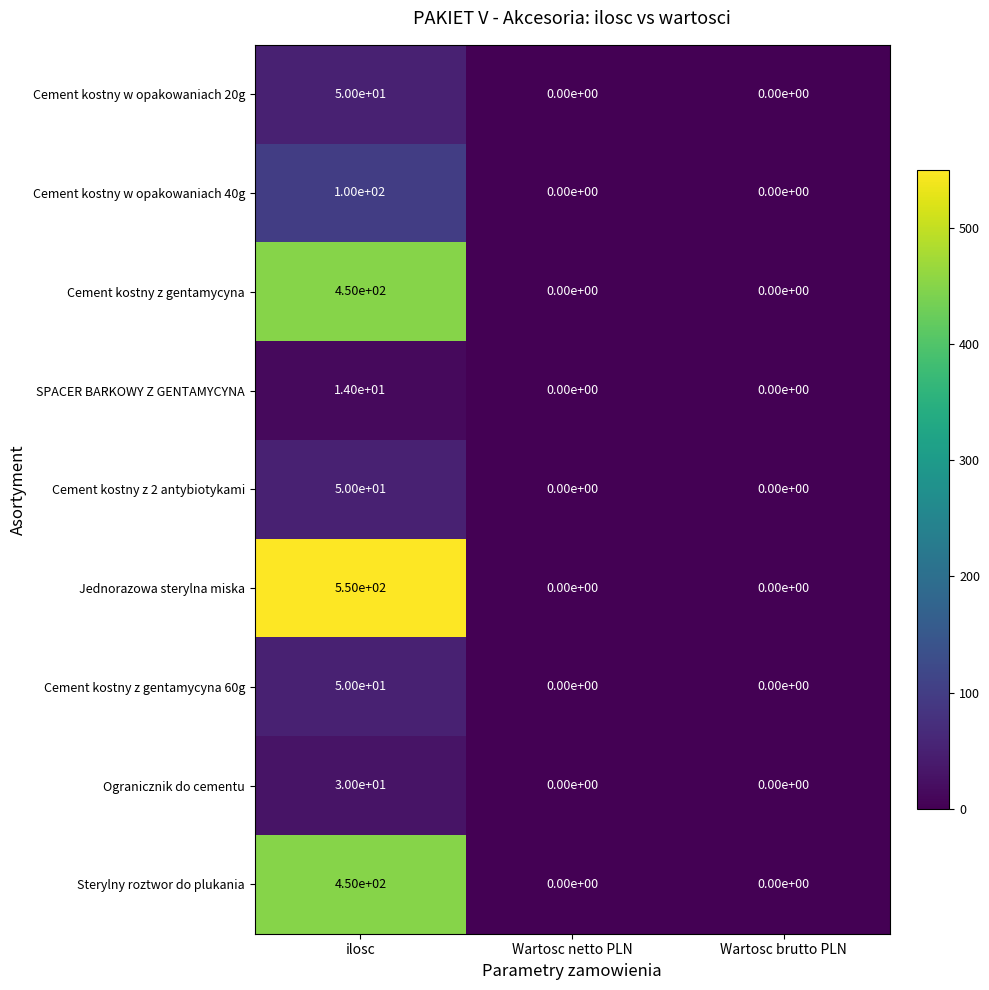

Reading left to right, extract all data points from this chart.

Cement kostny w opakowaniach 20g: ilosc=50	Wartosc netto PLN=0	Wartosc brutto PLN=0
Cement kostny w opakowaniach 40g: ilosc=100	Wartosc netto PLN=0	Wartosc brutto PLN=0
Cement kostny z gentamycyna: ilosc=450	Wartosc netto PLN=0	Wartosc brutto PLN=0
SPACER BARKOWY Z GENTAMYCYNA: ilosc=14	Wartosc netto PLN=0	Wartosc brutto PLN=0
Cement kostny z 2 antybiotykami: ilosc=50	Wartosc netto PLN=0	Wartosc brutto PLN=0
Jednorazowa sterylna miska: ilosc=550	Wartosc netto PLN=0	Wartosc brutto PLN=0
Cement kostny z gentamycyna 60g: ilosc=50	Wartosc netto PLN=0	Wartosc brutto PLN=0
Ogranicznik do cementu: ilosc=30	Wartosc netto PLN=0	Wartosc brutto PLN=0
Sterylny roztwor do plukania: ilosc=450	Wartosc netto PLN=0	Wartosc brutto PLN=0